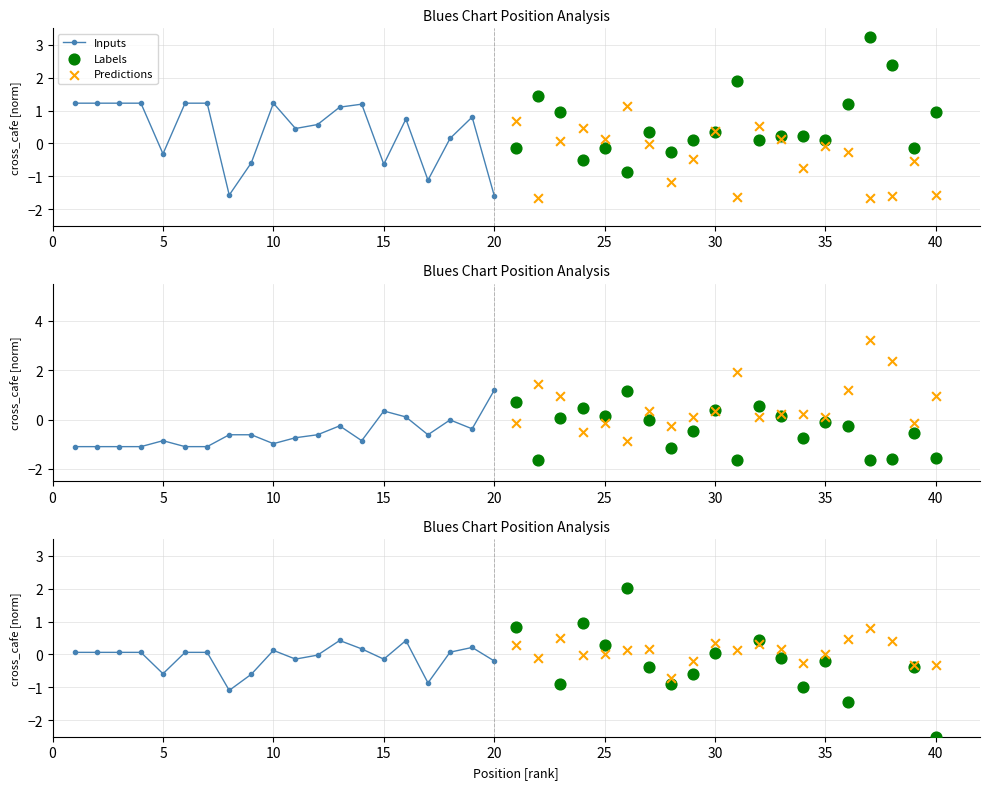

Which series has the largest Y range (max minus min)?

Labels